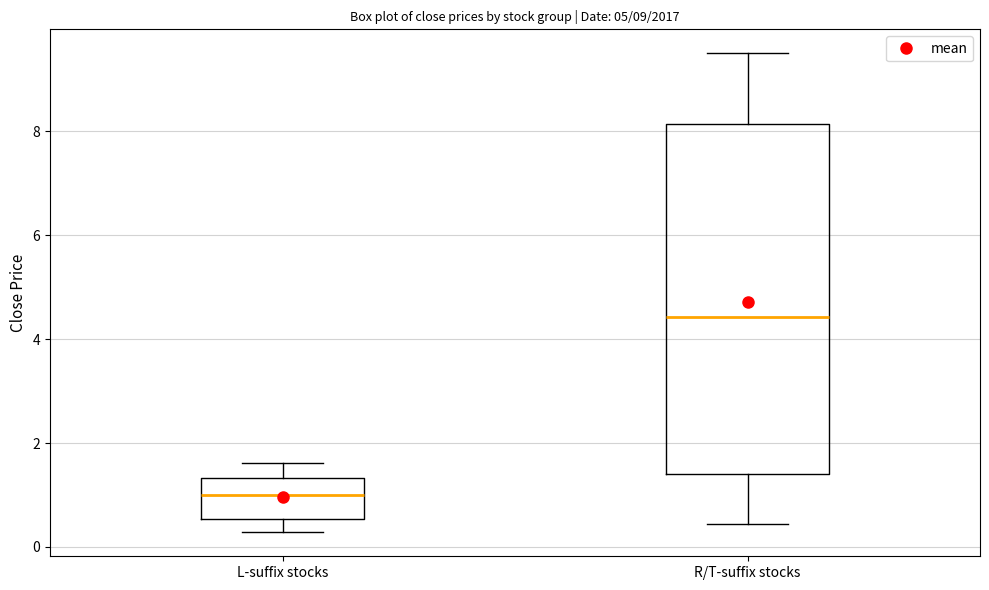

Which box is the tallest, from its lower edge to its upper edge?

R/T-suffix stocks